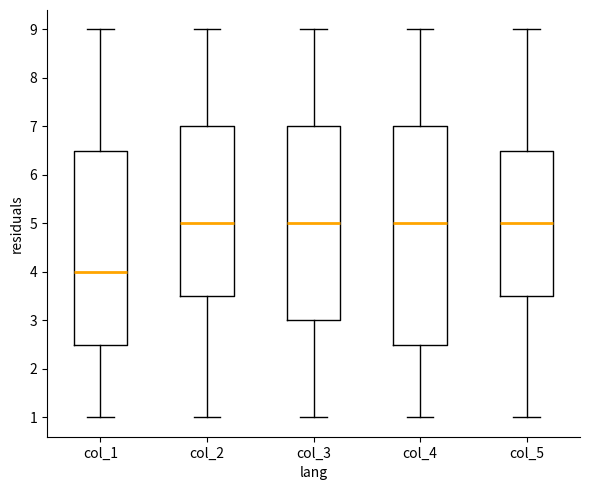

Where does the median line of the box for col_5 sit on the y-axis? The values are not printed on the chart, so give them approximately, as read against the axis.

5.0